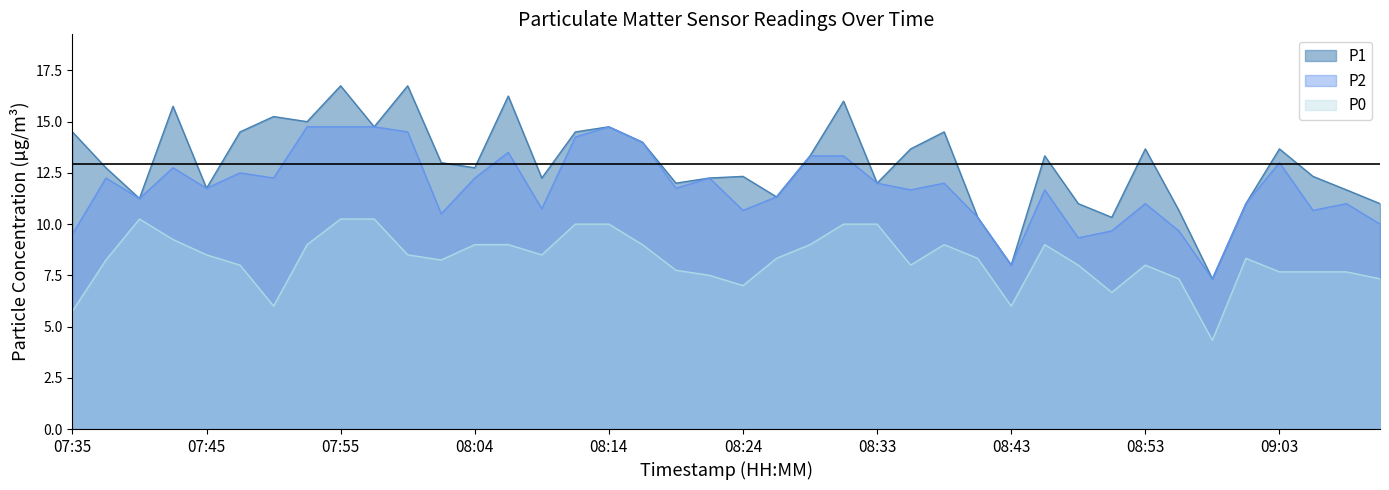

At which label does P1 reach its peak?

07:55